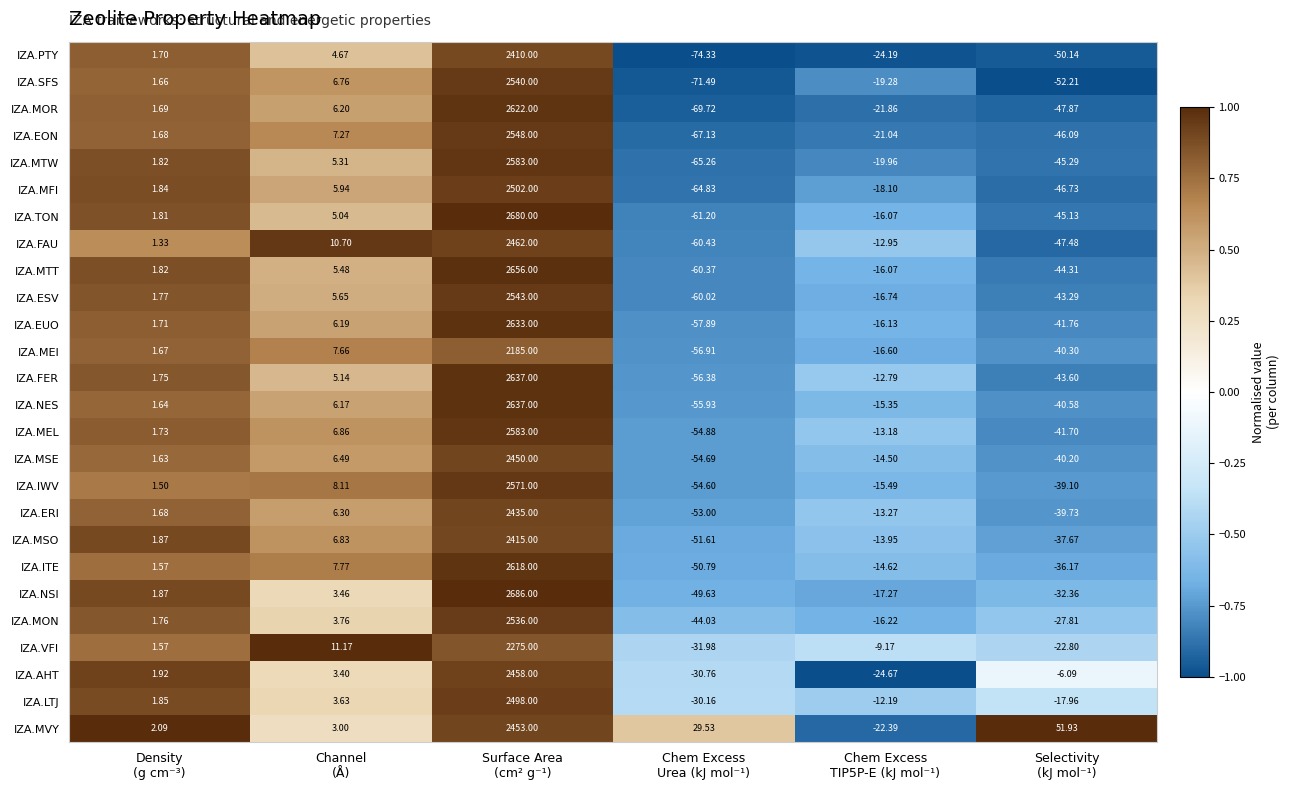

Which series has the largest total across all categories?

IZA.NSI